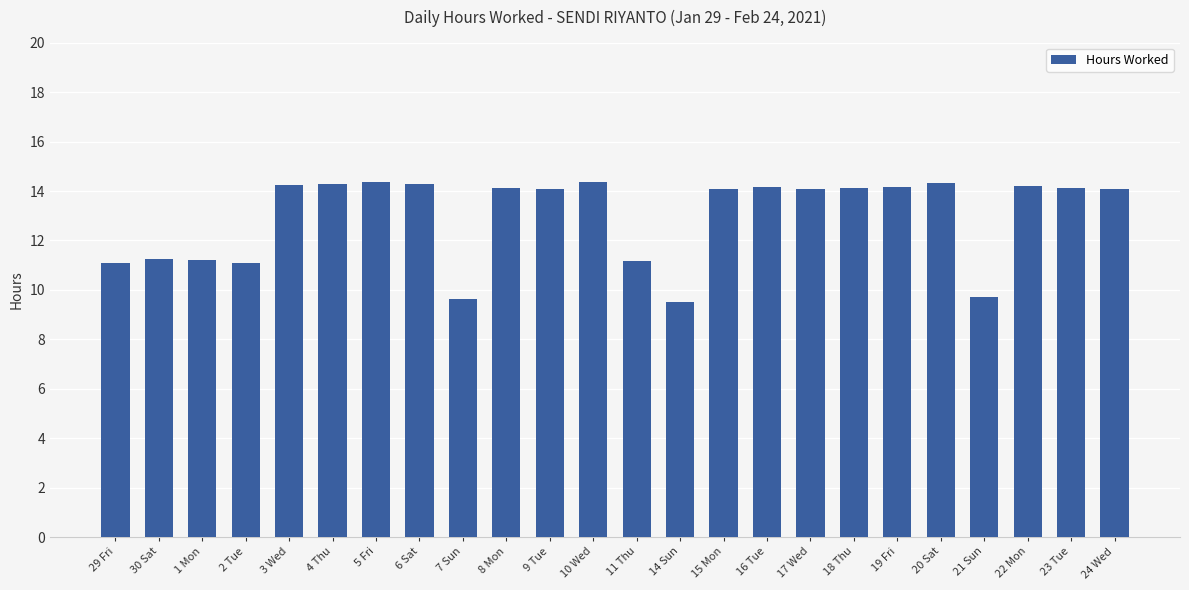

The chart shows a value of 9.9 at 22 Mon. True or false?

False